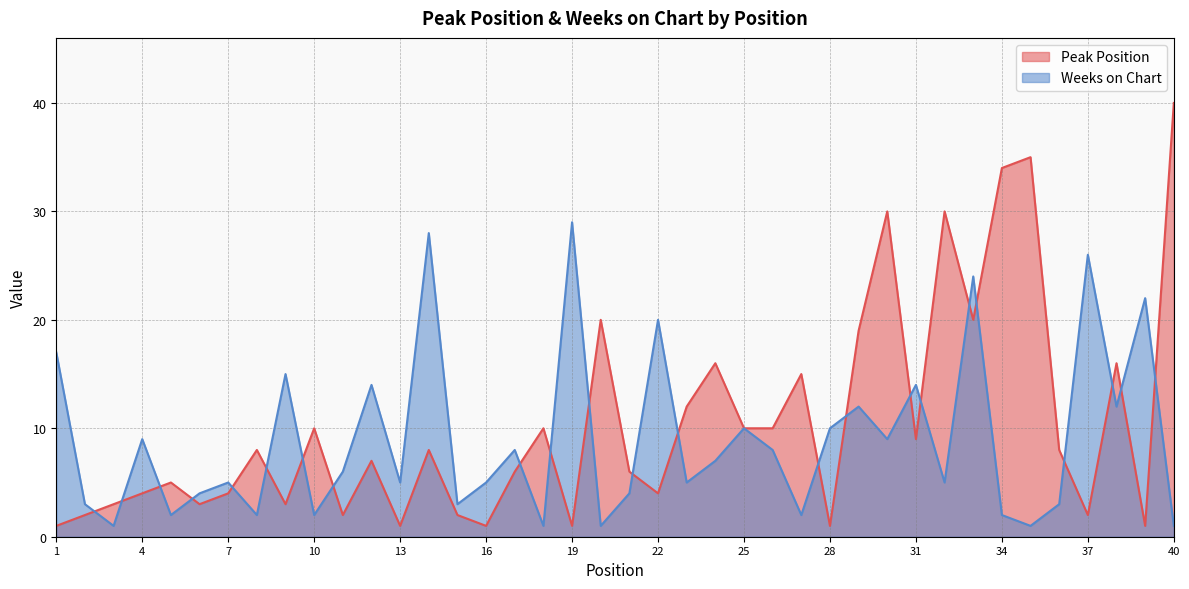

Which series ends up on top after the final intersection of Weeks on Chart and Peak Position?

Peak Position